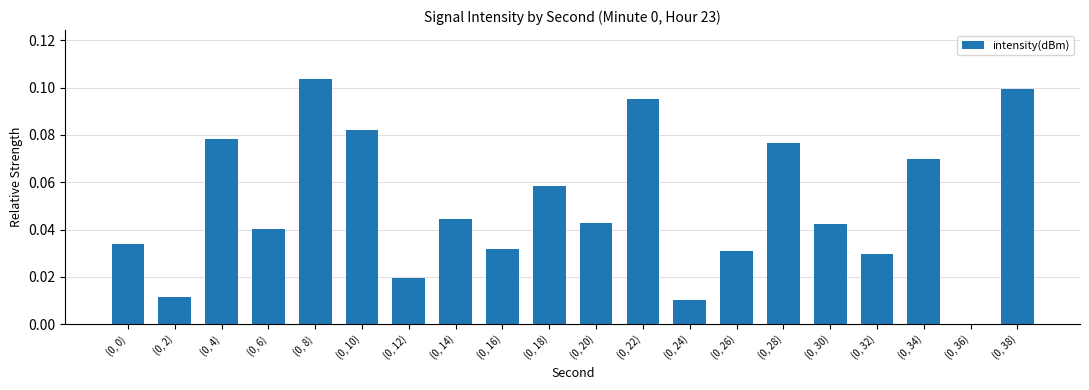

Are the bars grouped side by side (vs. stacked)?

No